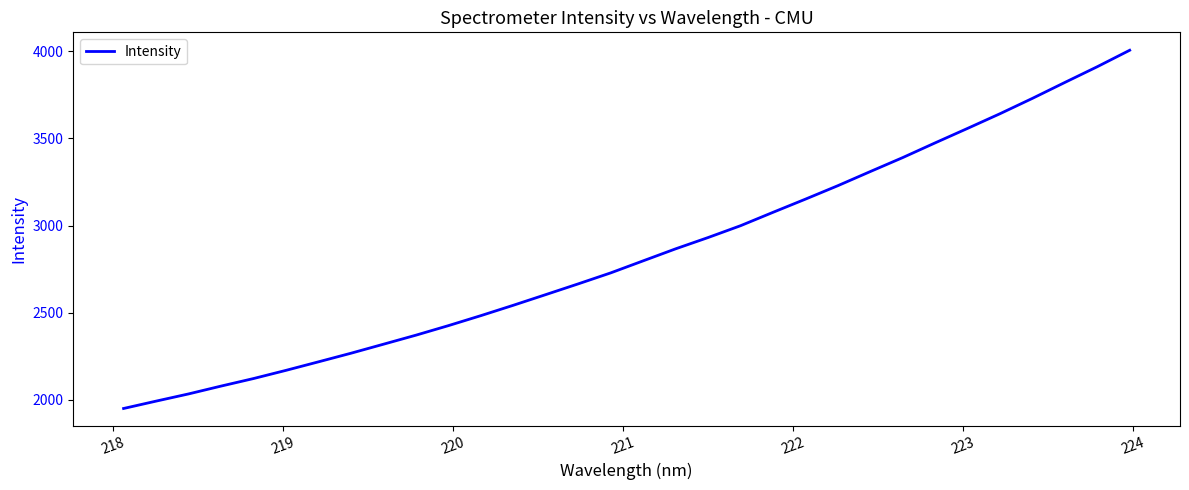

What is the maximum value shown in the chart?

4004.8